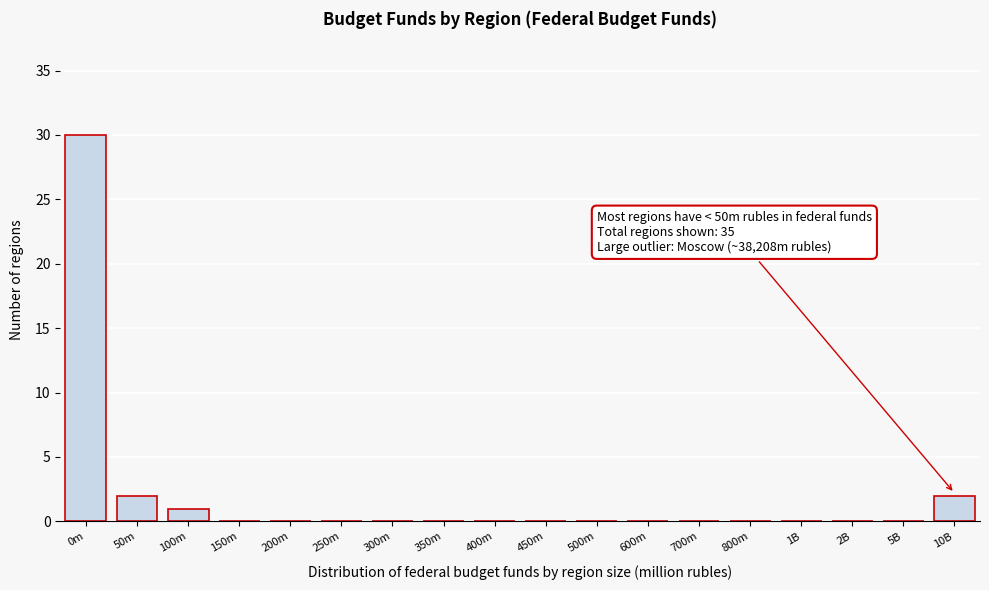

Reading left to right, list all the values displayed in this chart.

0m=30	50m=2	100m=1	150m=0	200m=0	250m=0	300m=0	350m=0	400m=0	450m=0	500m=0	600m=0	700m=0	800m=0	1B=0	2B=0	5B=0	10B=2